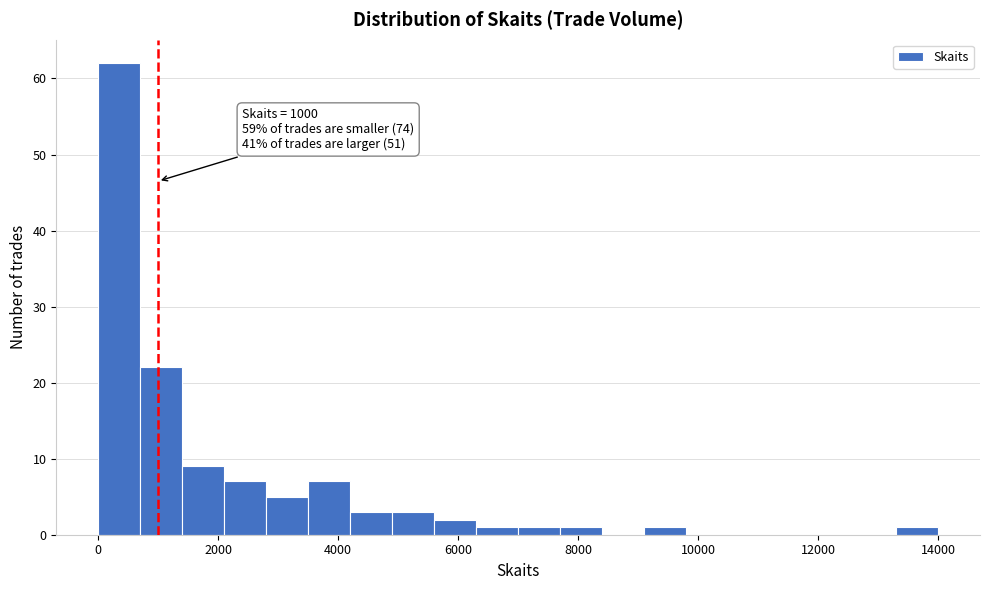

Read against the x-axis, roughly where is the centre of the tallest bar?

400